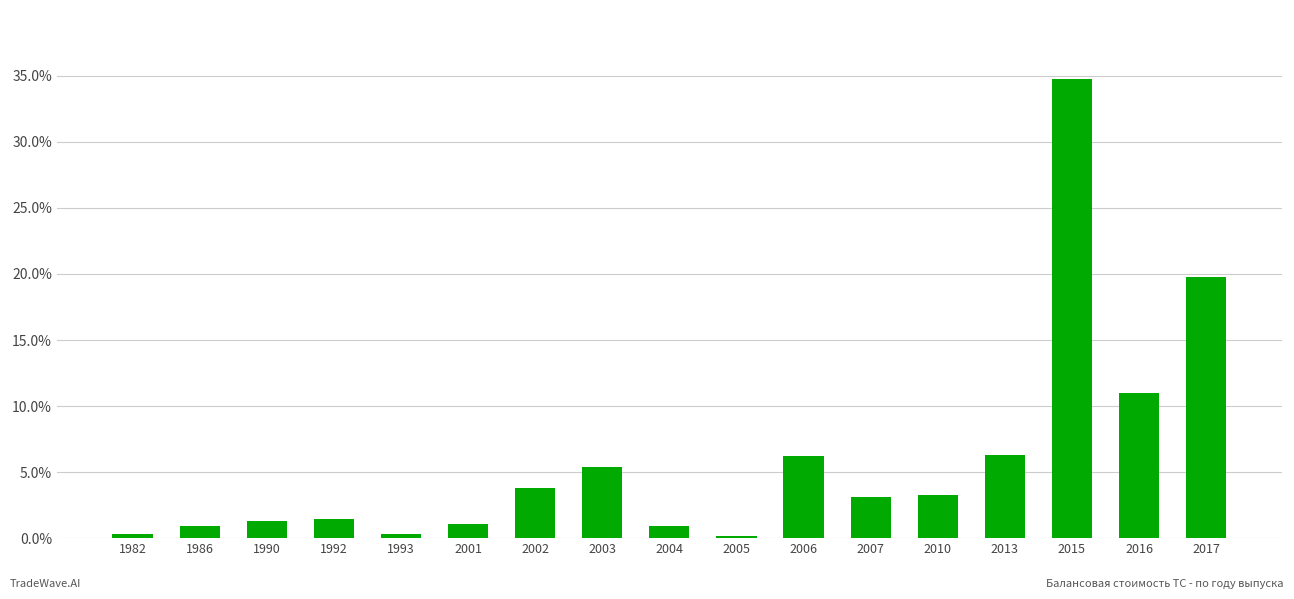

Read the value at 1993.

0.3